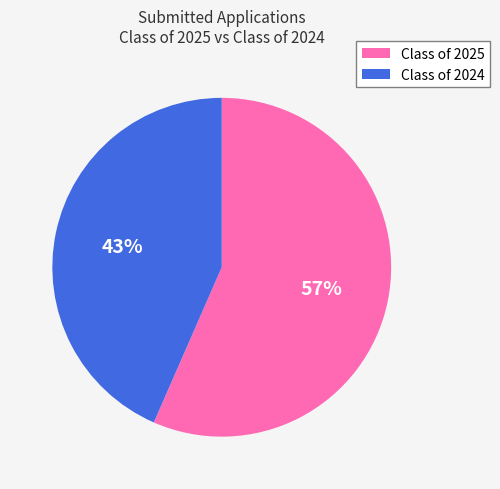

Count the number of slices in the pie.

2